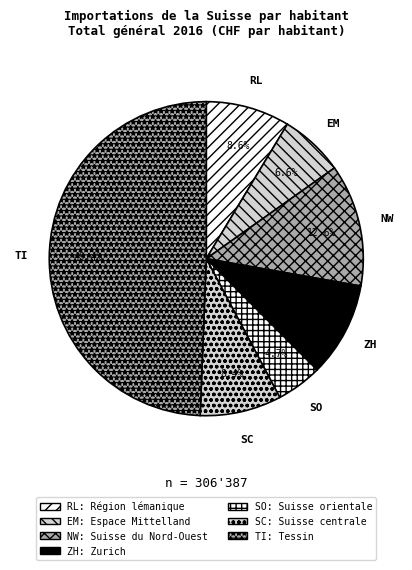

Is there a majority slice in this chart?

No